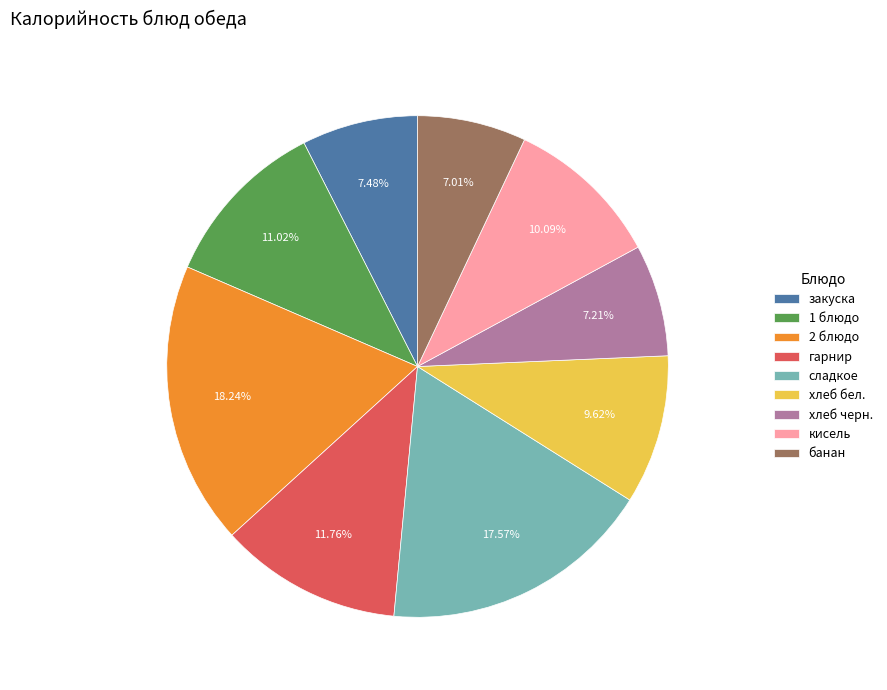

Count the number of slices in the pie.

9